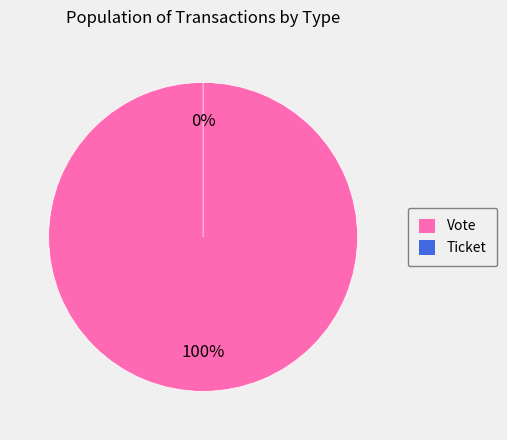

What is the majority slice?

Vote